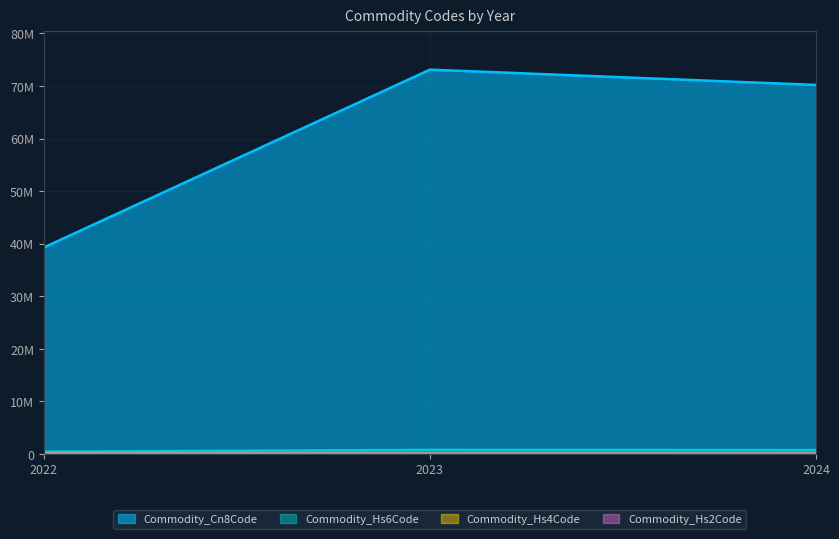

True or false: Commodity_Hs4Code has a value of 7019 at 2024.

True